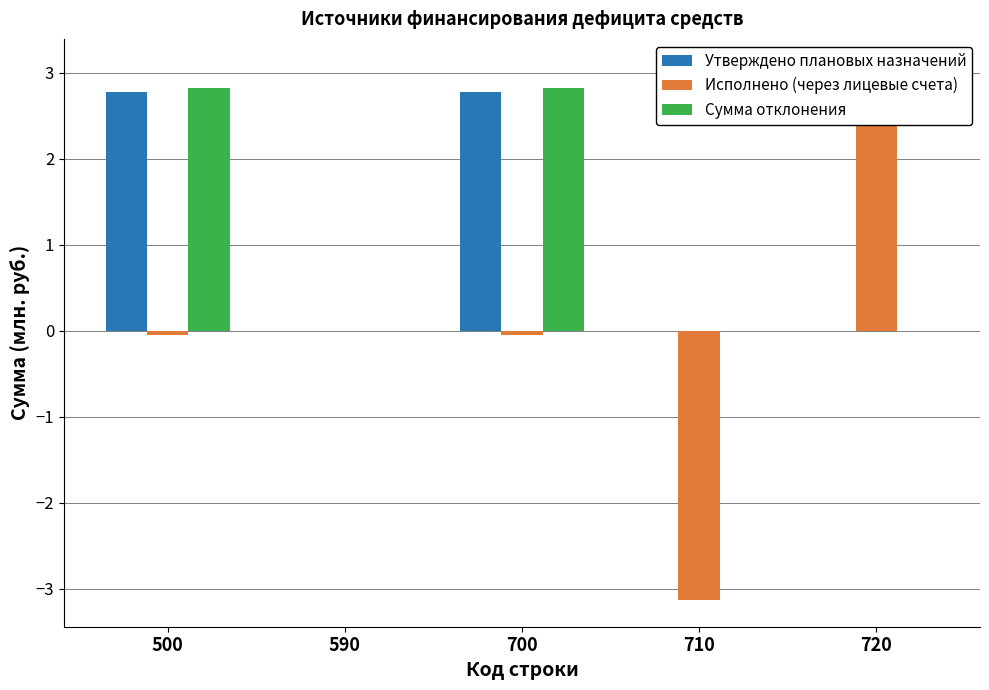

List the labels in order of Утверждено плановых назначений value, smallest first.

590, 710, 720, 500, 700